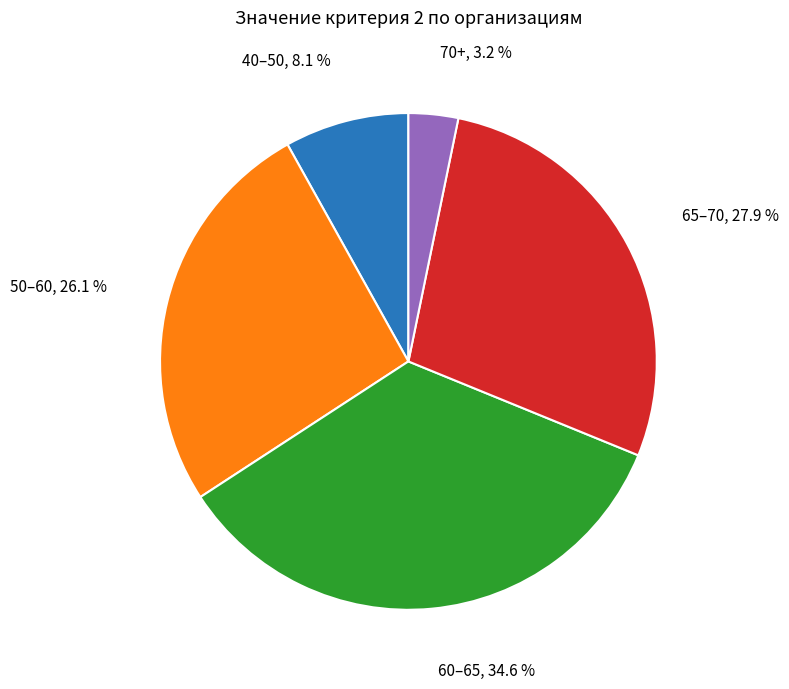

Does any single category account for the majority?

No